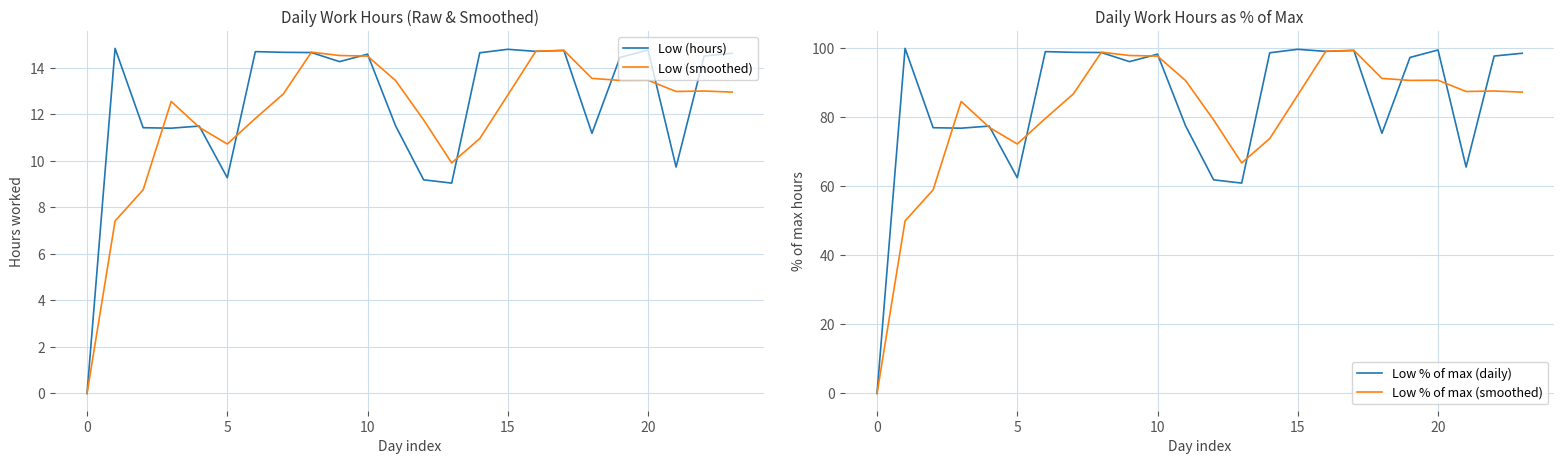

Does the chart display data point markers on the line(s)?

No